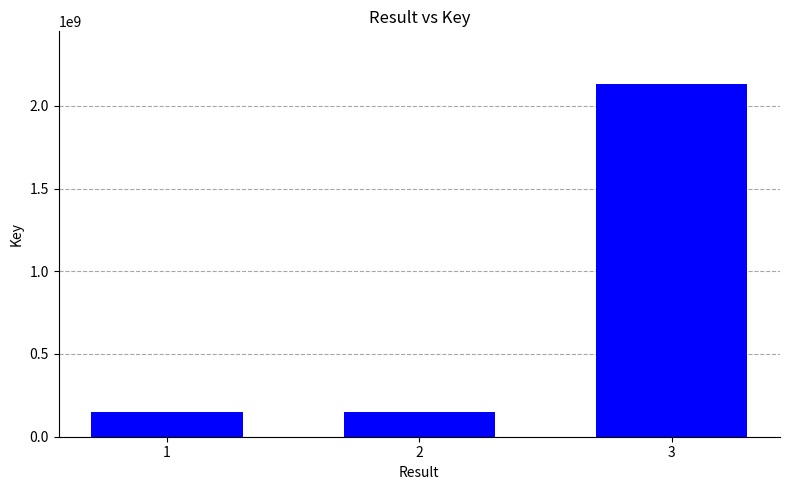

What is the average value?

808934352